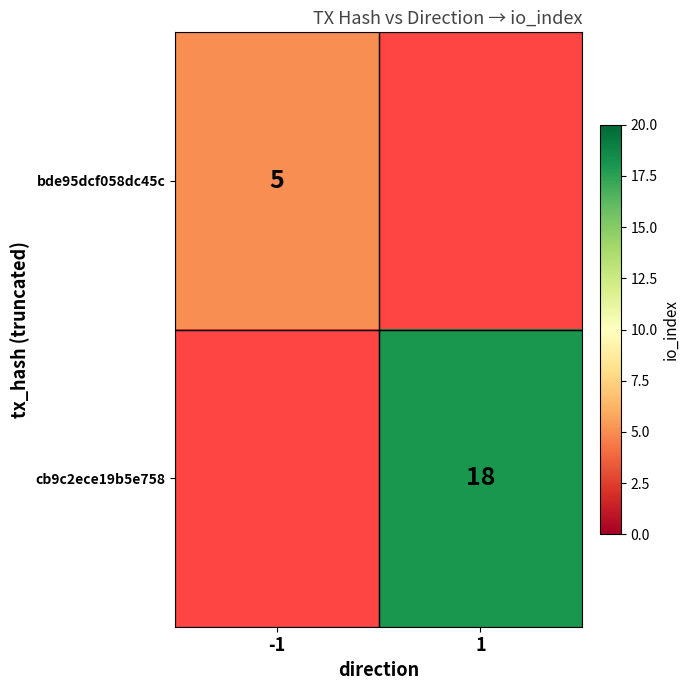

Which has a higher value, -1 or 1?

1